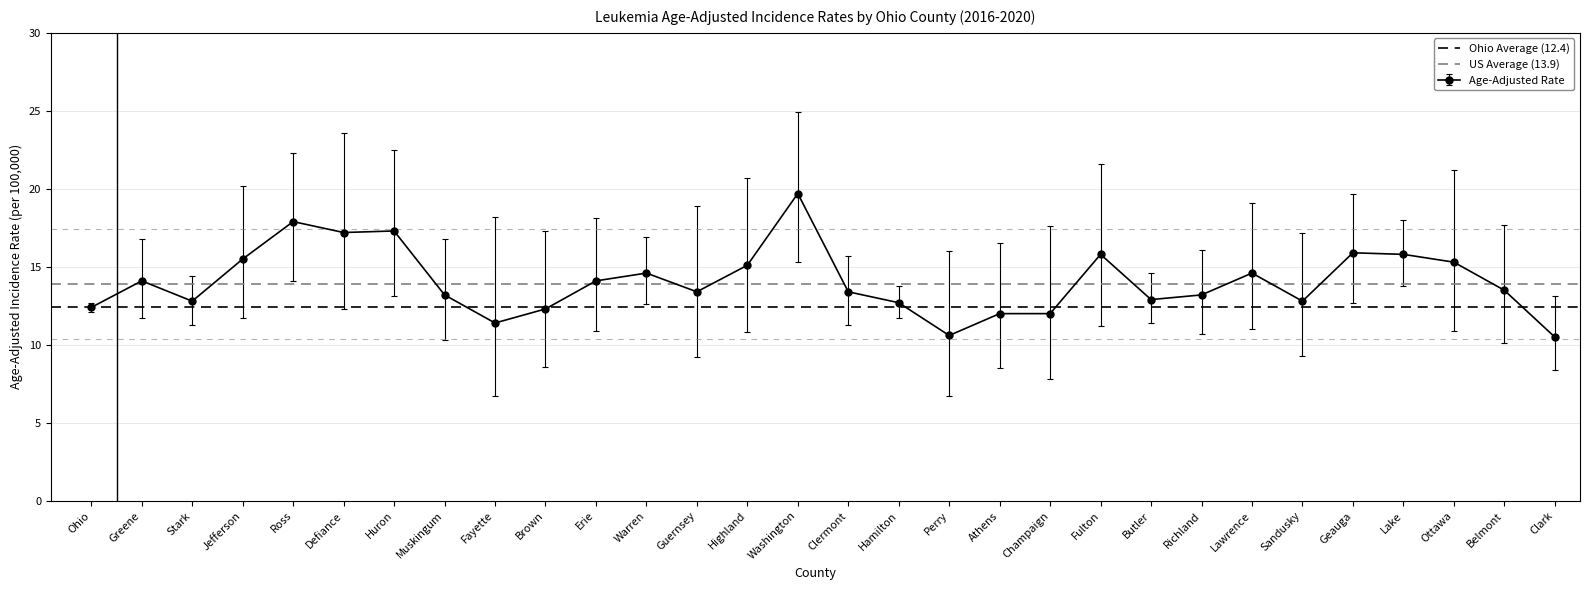

What is the label of the 1st point from the right?

Greene